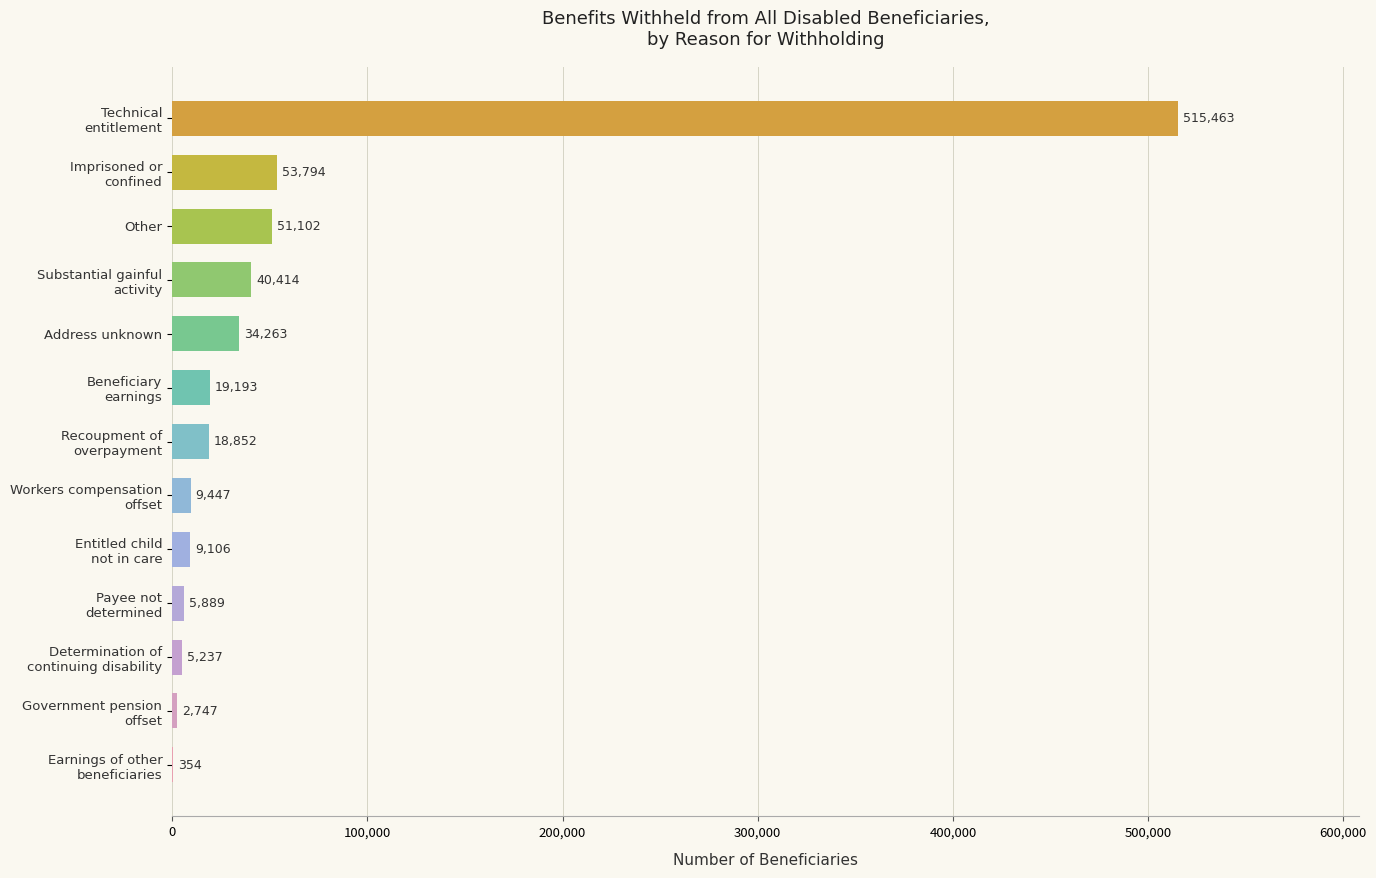

The value at Other is 72647. True or false?

False